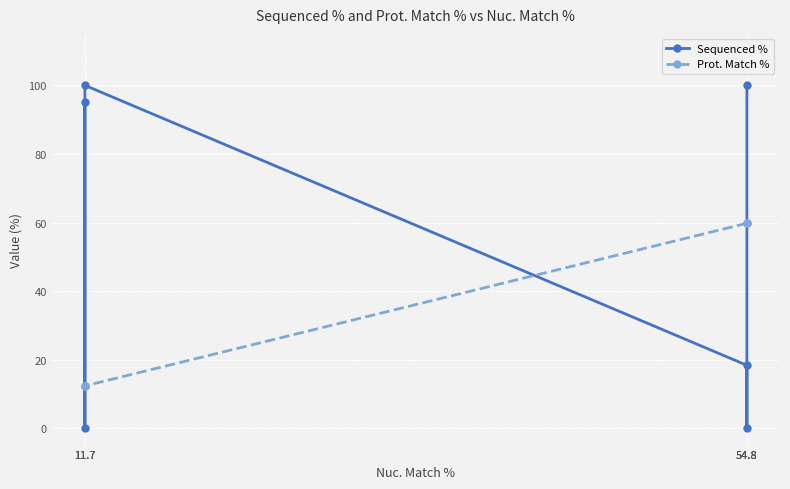

Which series changed the most between 11.7 and 11.7?

Sequenced %